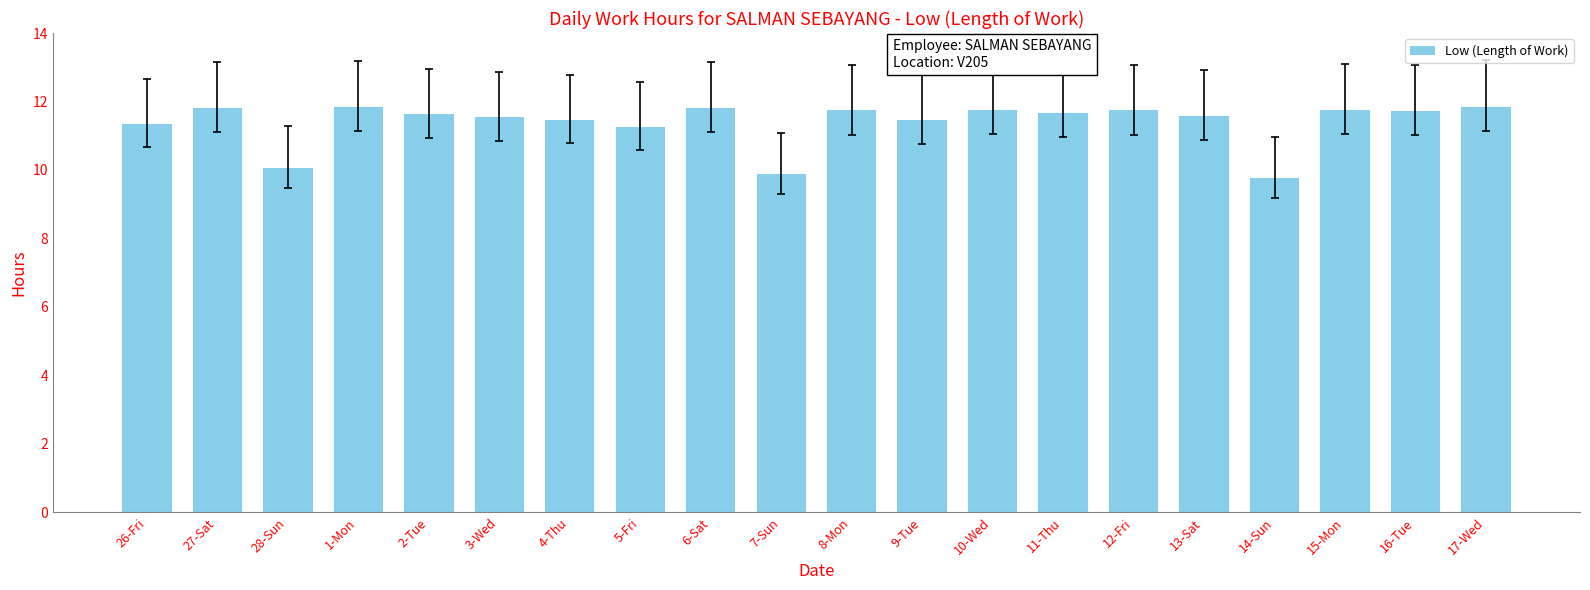

True or false: the data shows 7.6 at 10-Wed.

False